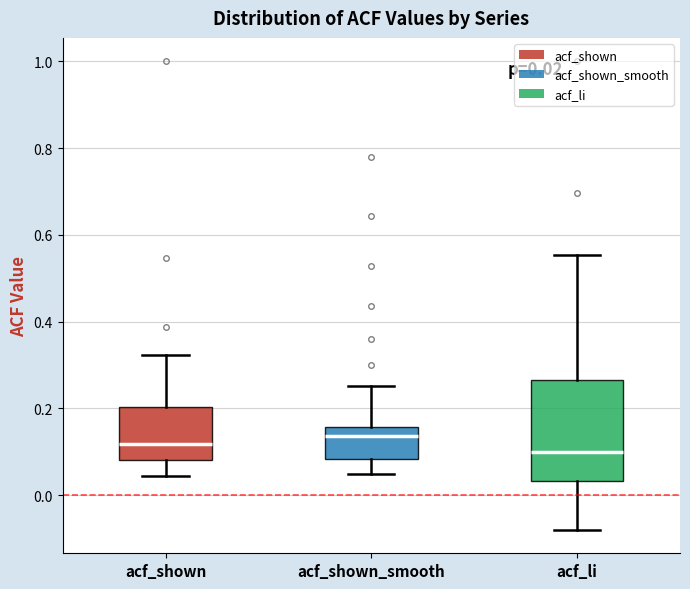

Which box is the tallest, from its lower edge to its upper edge?

acf_li